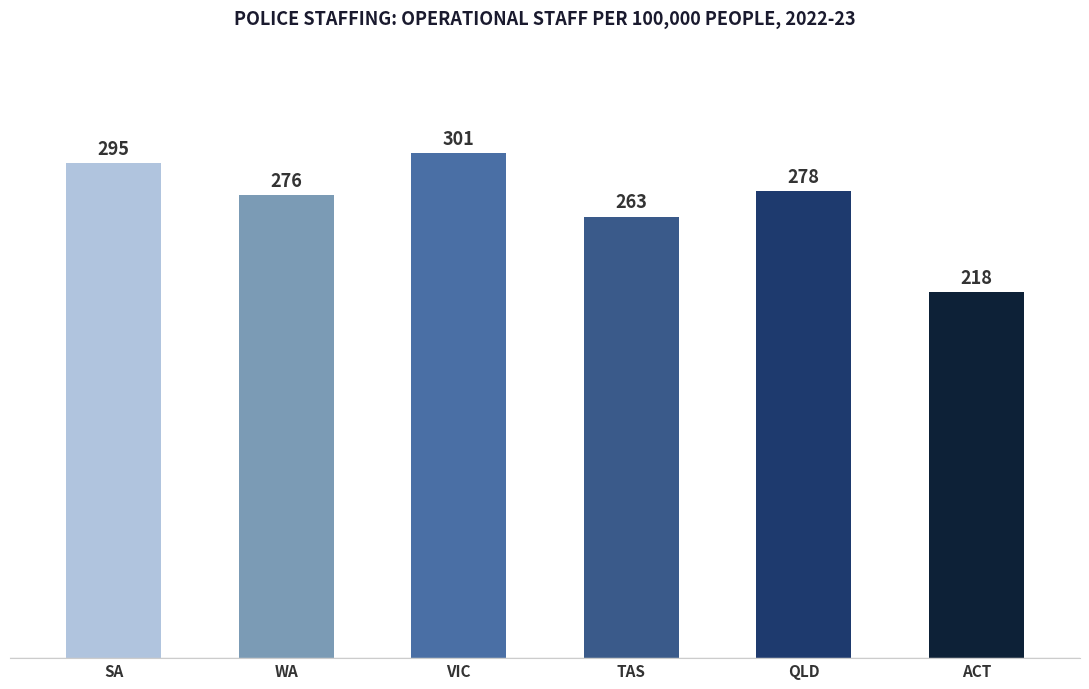

What is the difference between the maximum and minimum values?

83